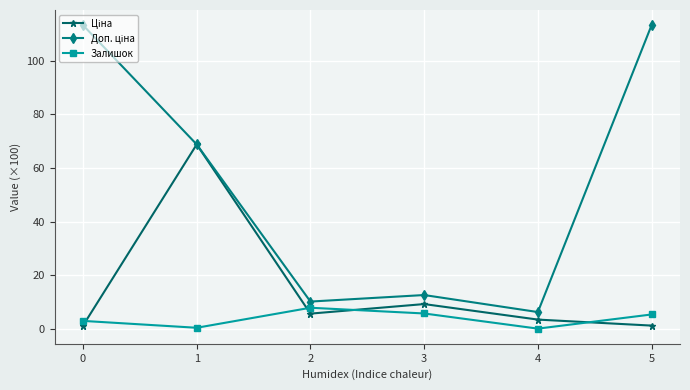

In Залишок, how many points are lower than both neighbors (excluding endpoints)?

2